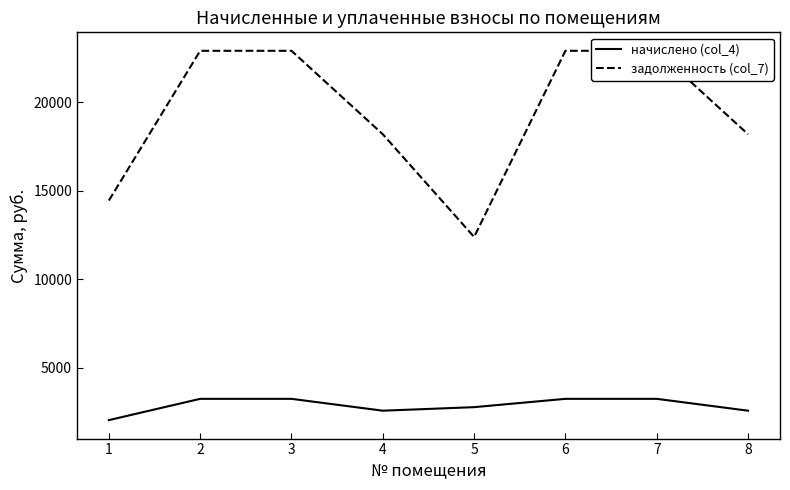

Reading left to right, extract all data points from this chart.

начислено (col_4): 1=2053.0	2=3254.2	3=3254.2	4=2584.9	5=2784.6	6=3254.2	7=3254.2	8=2584.9
задолженность (col_7): 1=14446.4	2=22899.2	3=22899.2	4=18190.0	5=12391.1	6=22899.2	7=22899.2	8=18190.0